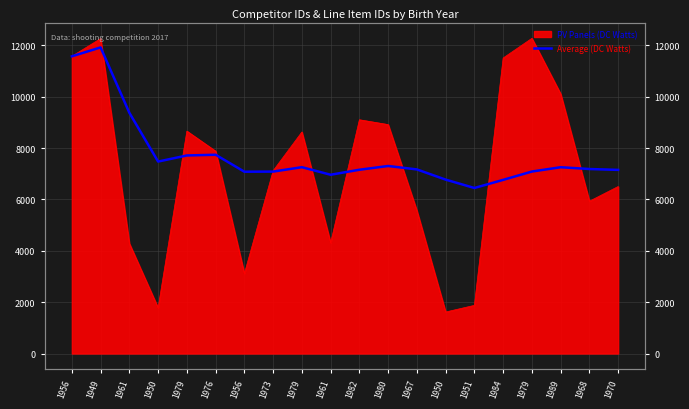

What is the difference between the maximum and minimum values?

5474.9